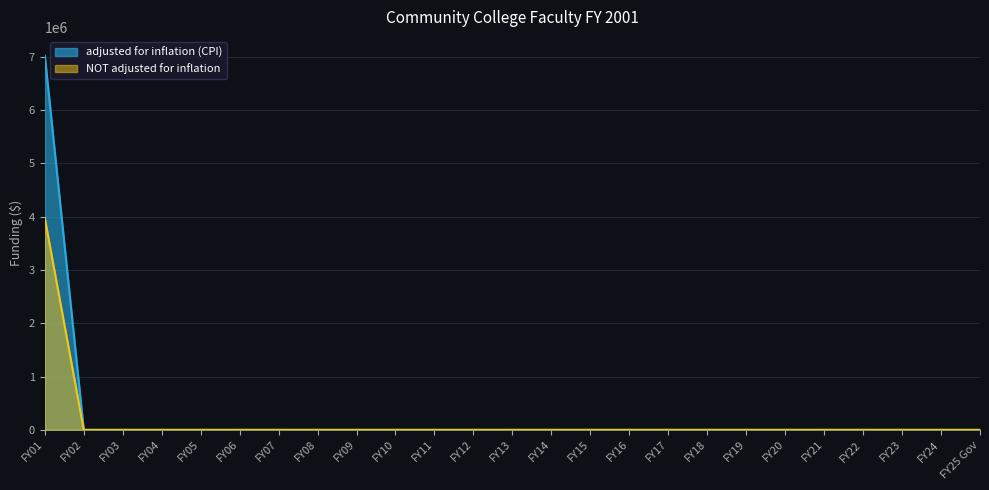

Which series has the widest spread of values?

adjusted for inflation (CPI)